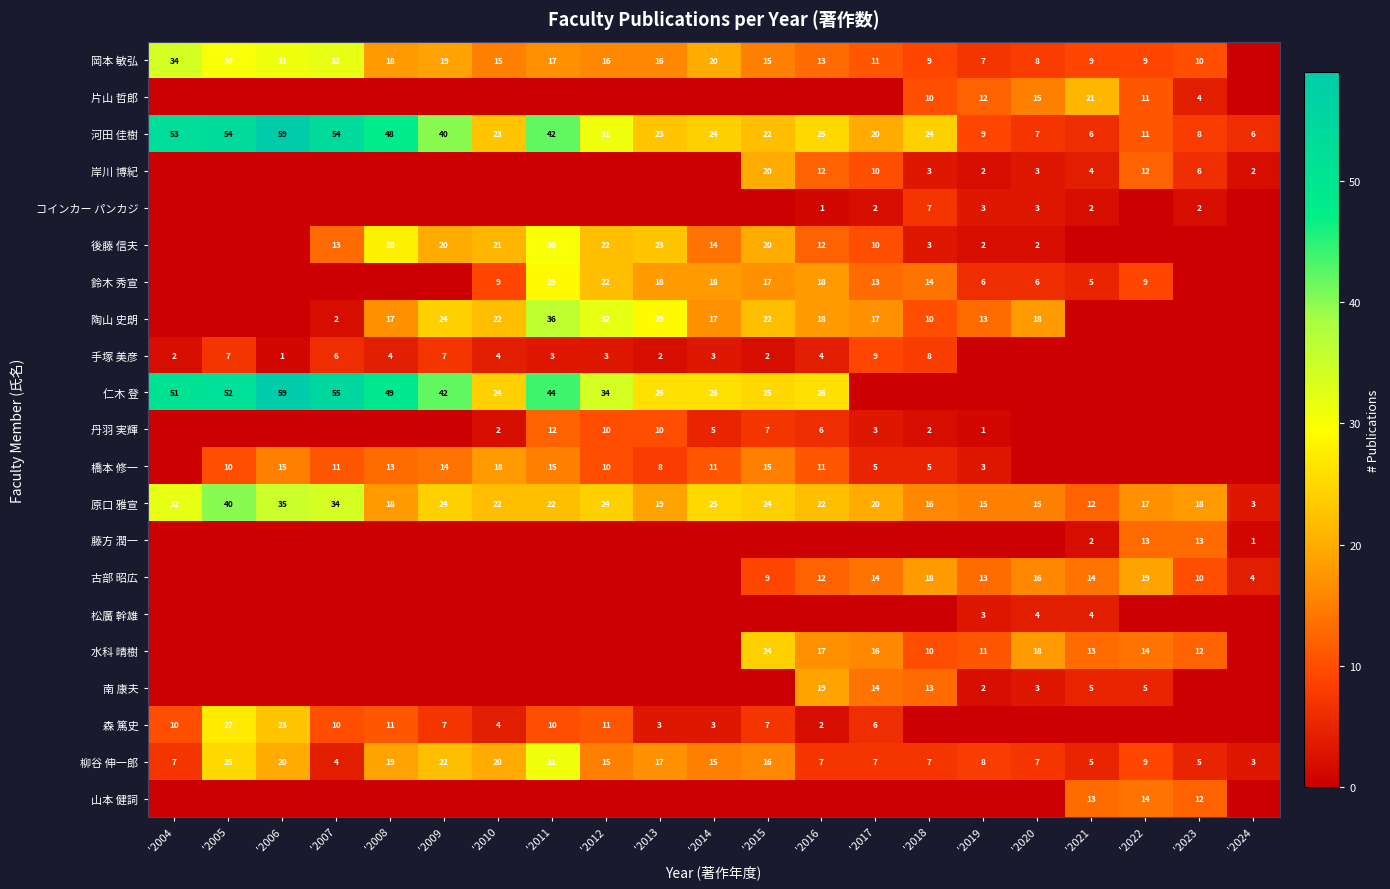

Where does the 原口 雅宣 series first go above 22?

'2004